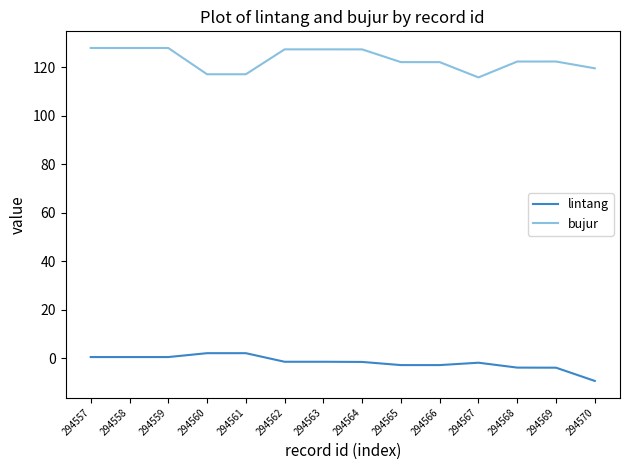

Rank the series by their maximum value, from highest to lowest.

bujur, lintang